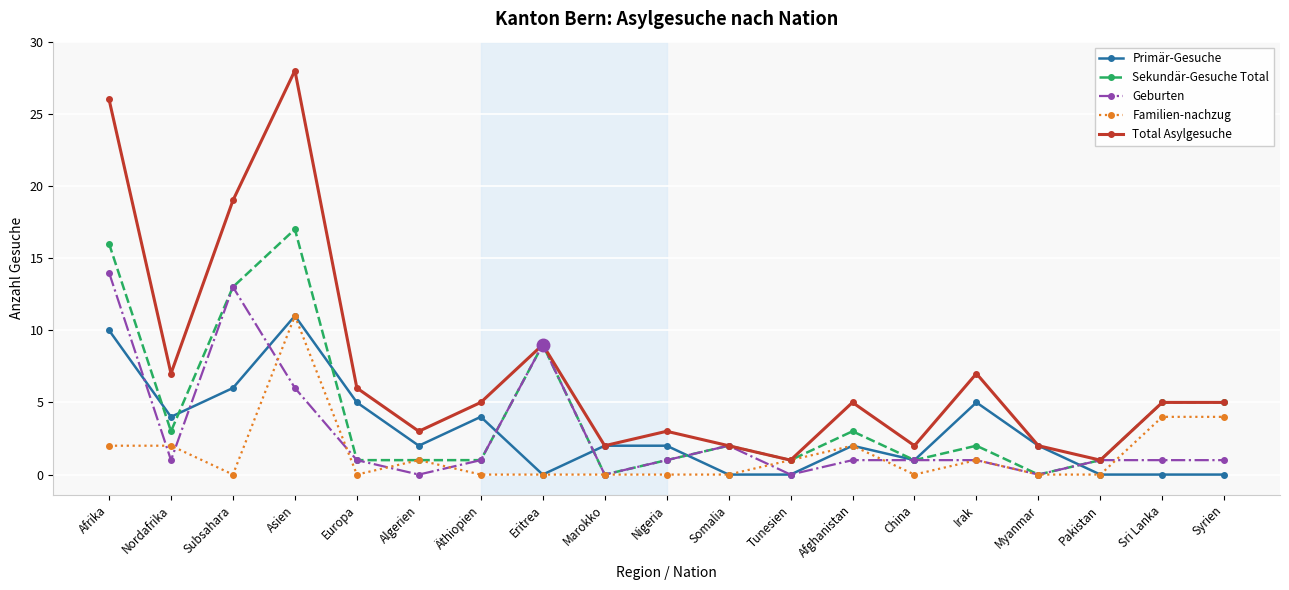

The Geburten series shows 15 at Eritrea. True or false?

False